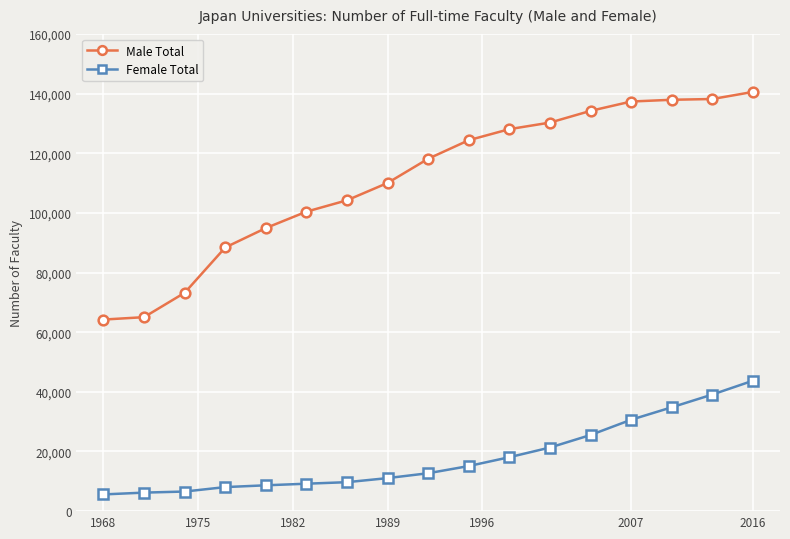

List the series in order of their peak value, highest first.

Male Total, Female Total